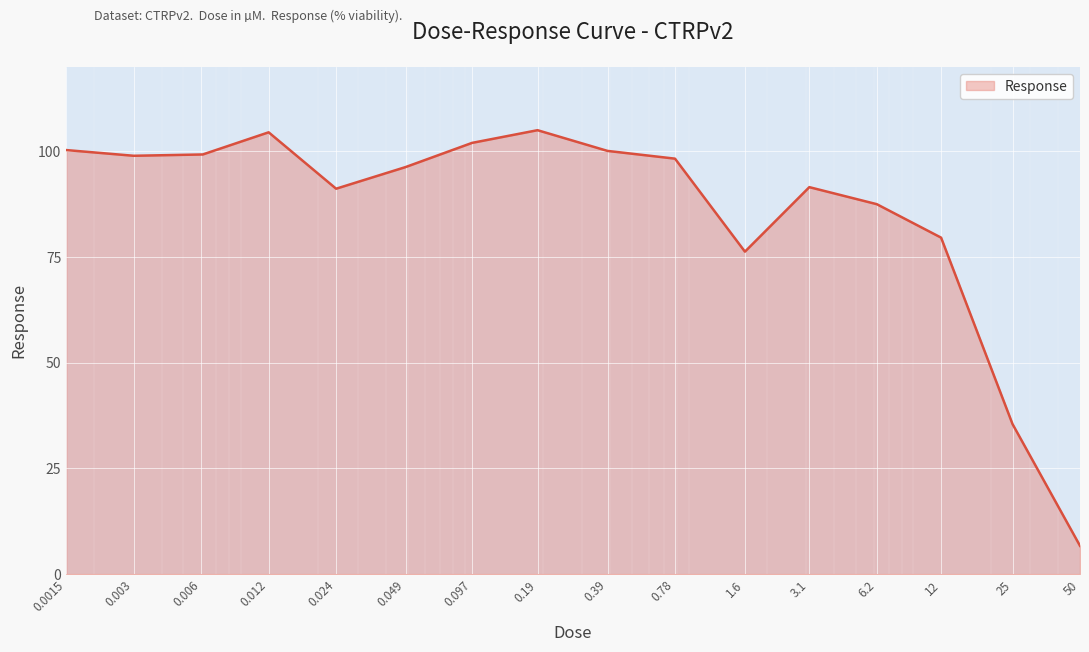

Does the chart display data point markers on the line(s)?

No